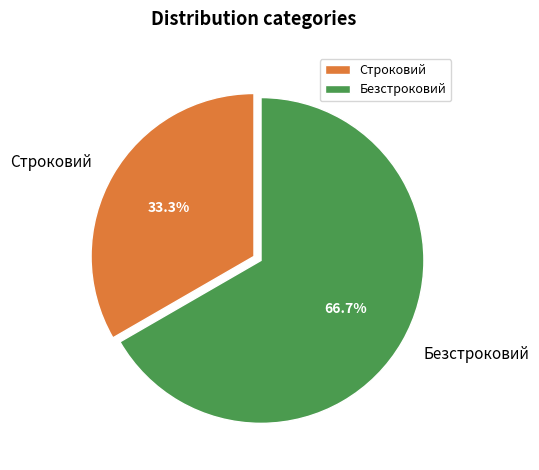

Is it true that Строковий is 33% of the pie?

True